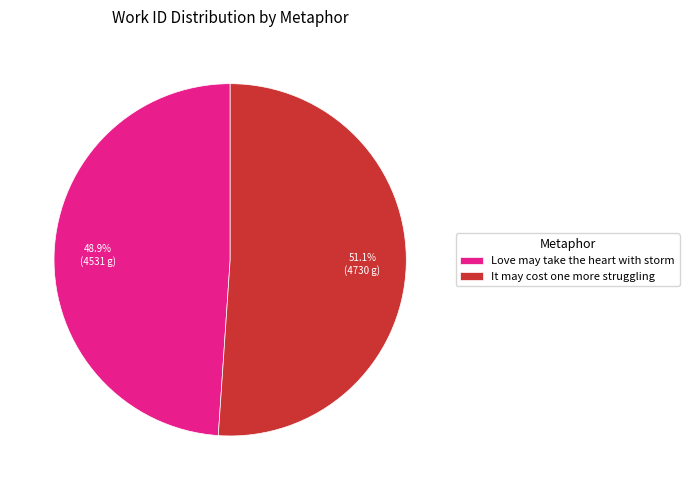

Which slice represents more than half of the pie?

It may cost one more struggling